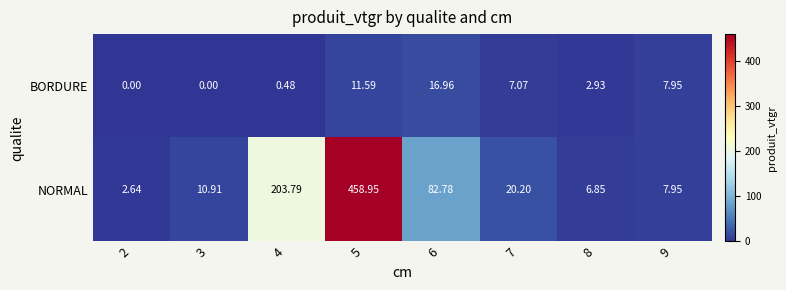

Is the value of NORMAL at 6 greater than the value of BORDURE at 2?

Yes